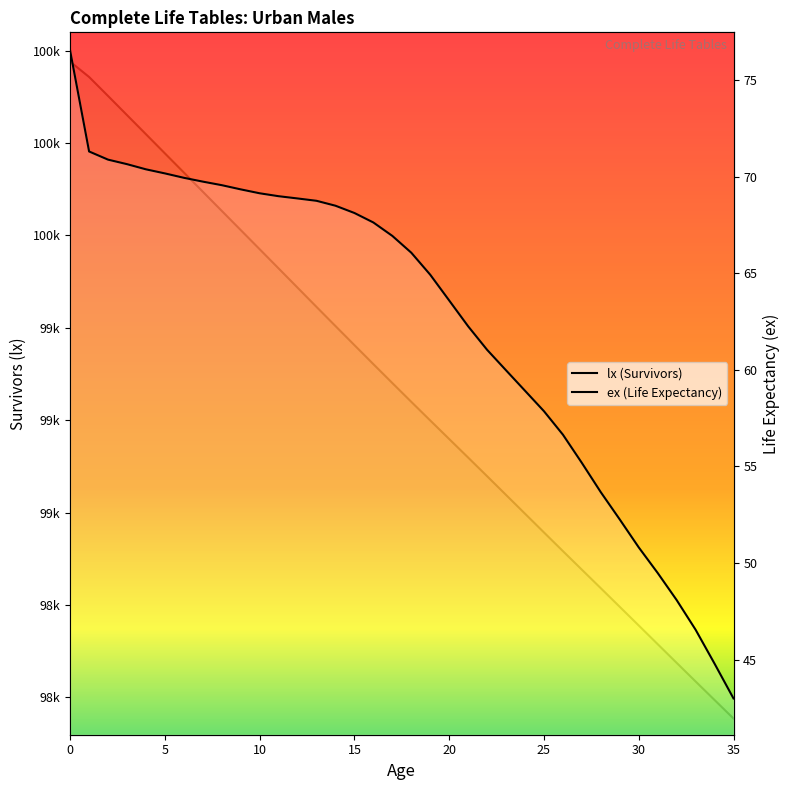

What are all the series names shown in the legend?

lx, ex